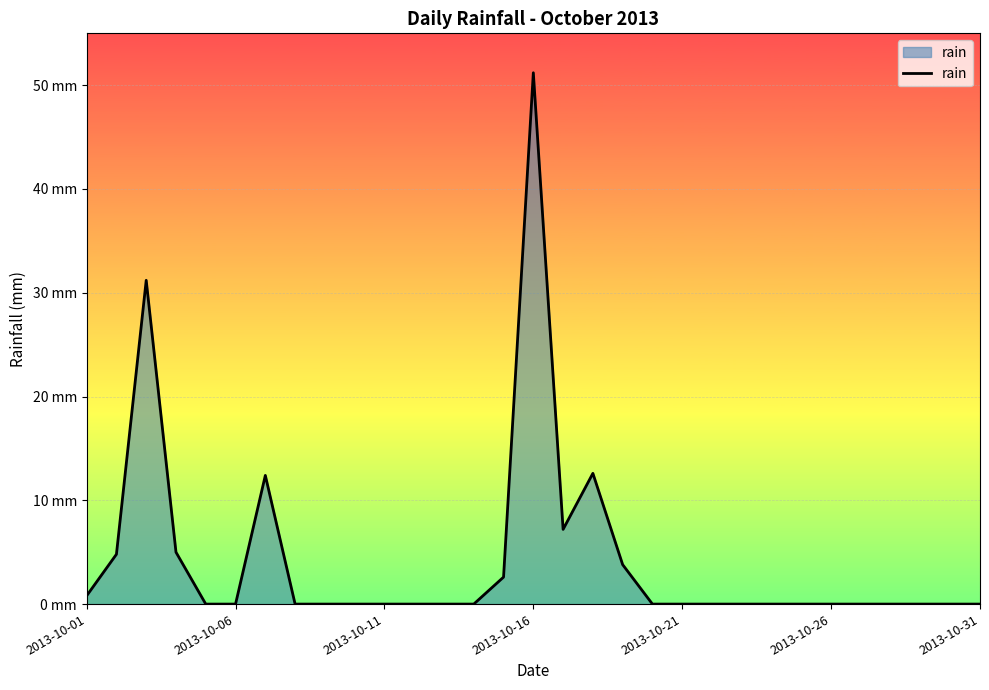

Which label corresponds to the largest value in the chart?

2013-10-16